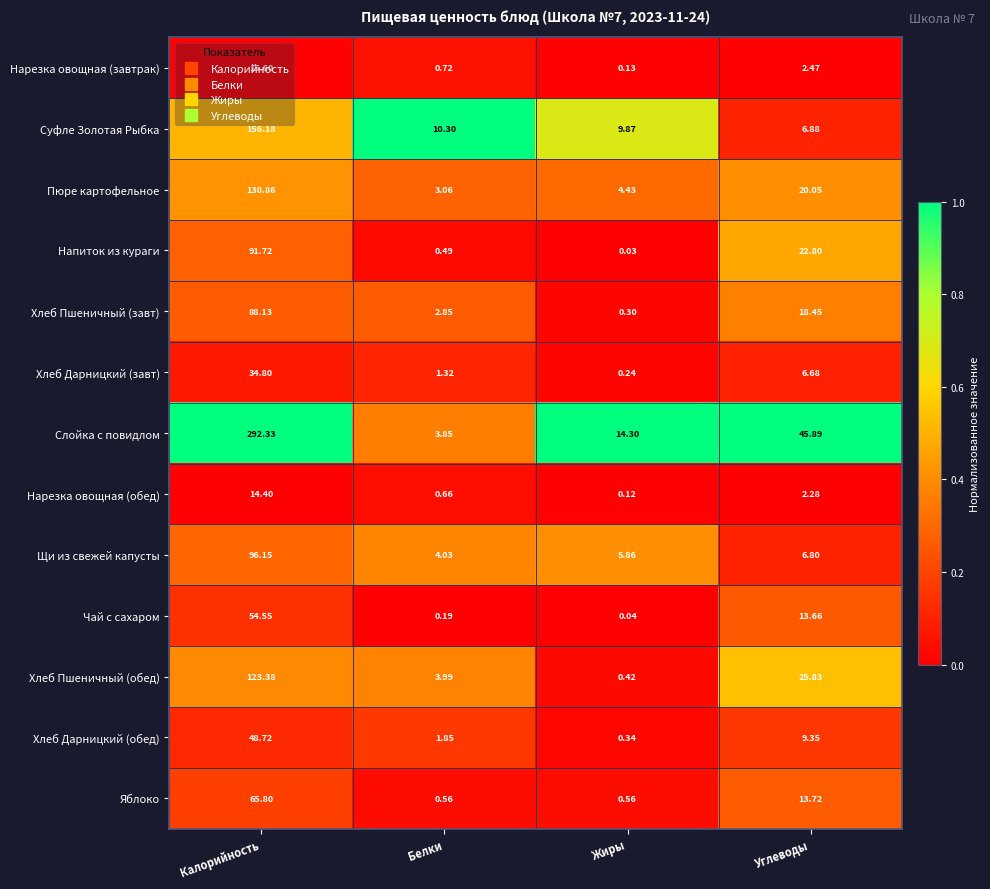

At which label is Хлеб Пшеничный (завт) closest to 44?

Углеводы